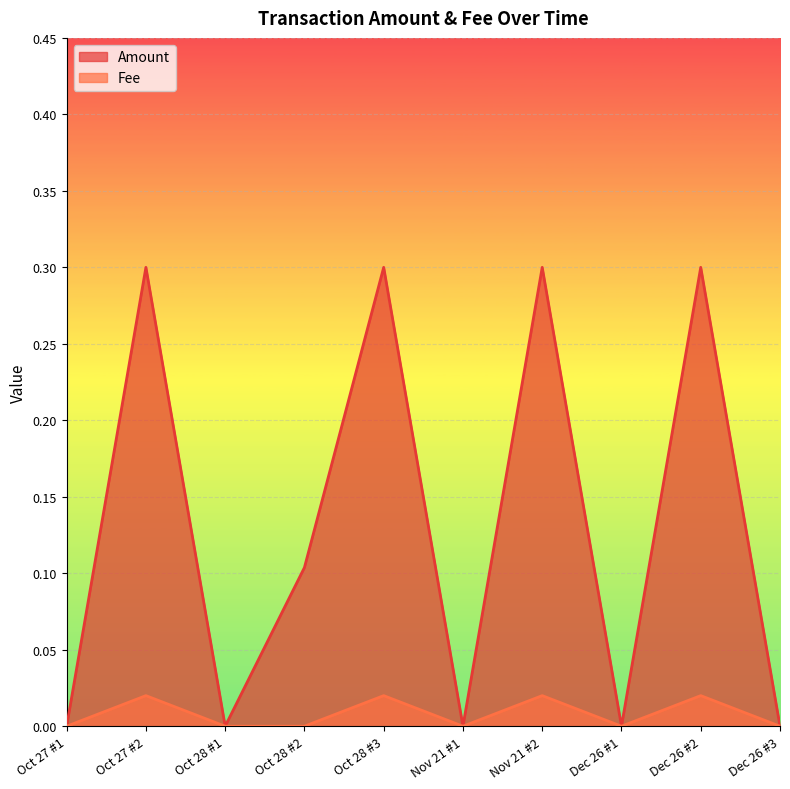

Count the Amount values in the range 0 to 1.

10